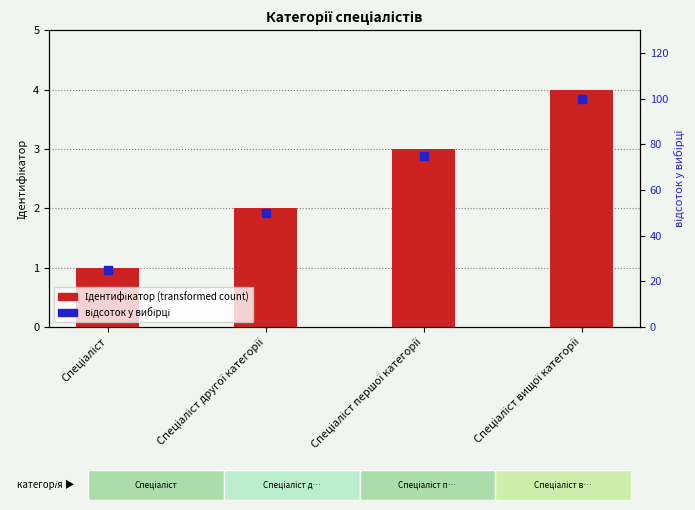

Is the value of відсоток у вибірці (percentile rank) at Спеціаліст першої категорії greater than the value of Ідентифікатор (transformed count) at Спеціаліст другої категорії?

Yes